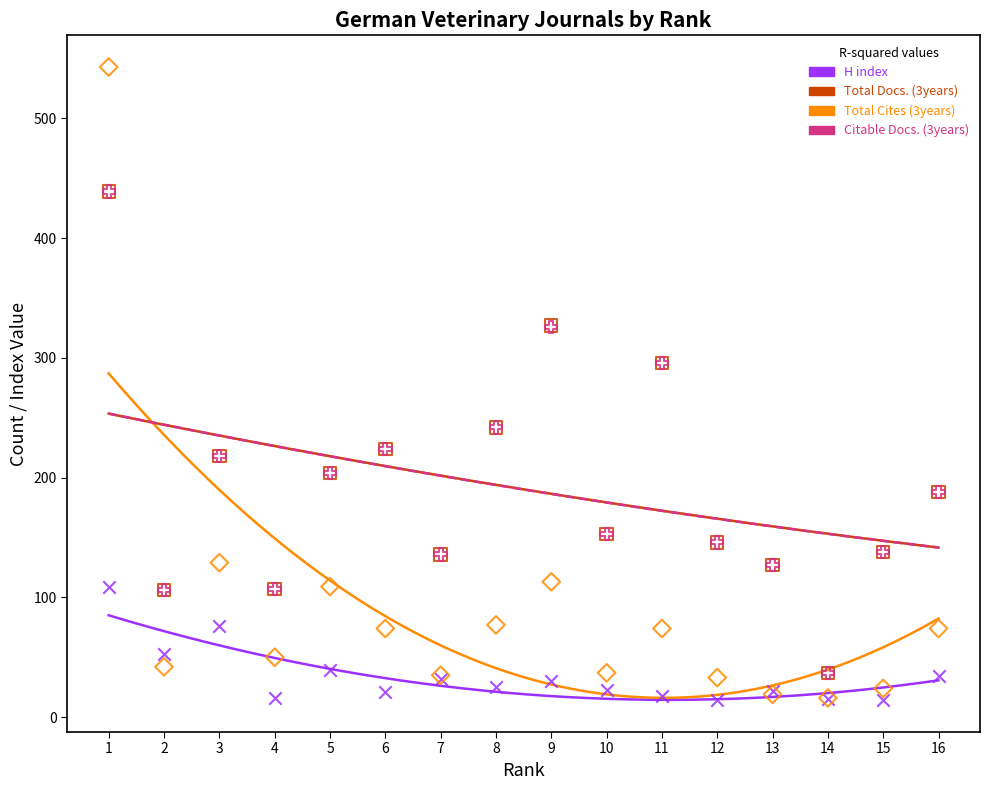

What are all the series names shown in the legend?

H index, Total Docs. (3years), Total Cites (3years), Citable Docs. (3years)